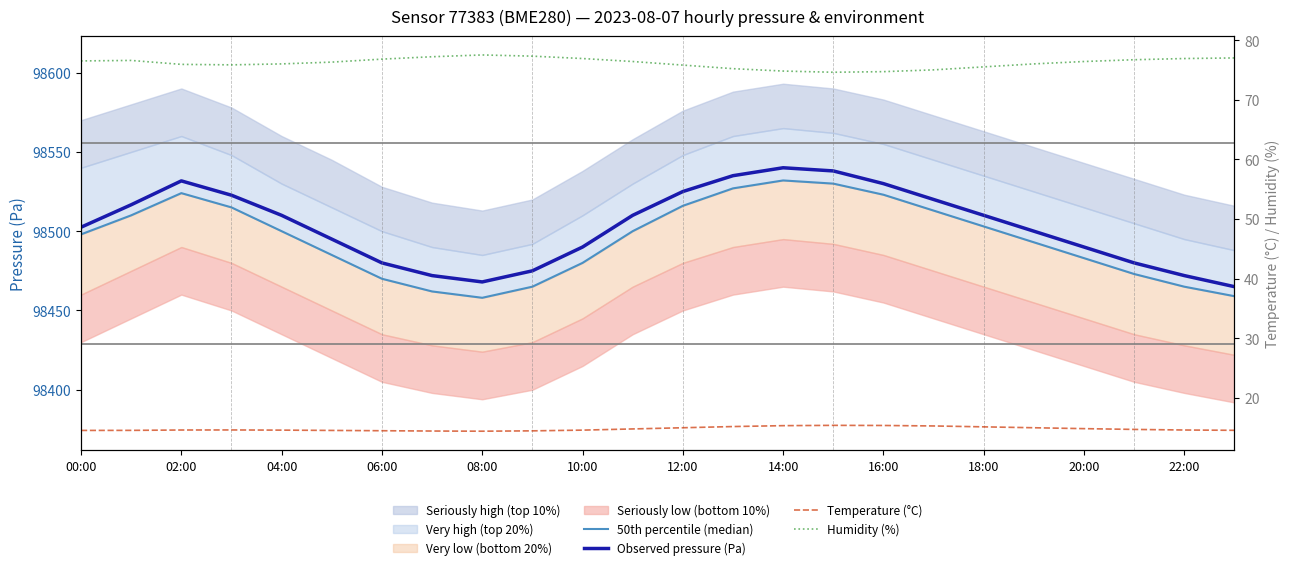

Is it true that Observed pressure (Pa) equals 39040.3 at 06:00?

False